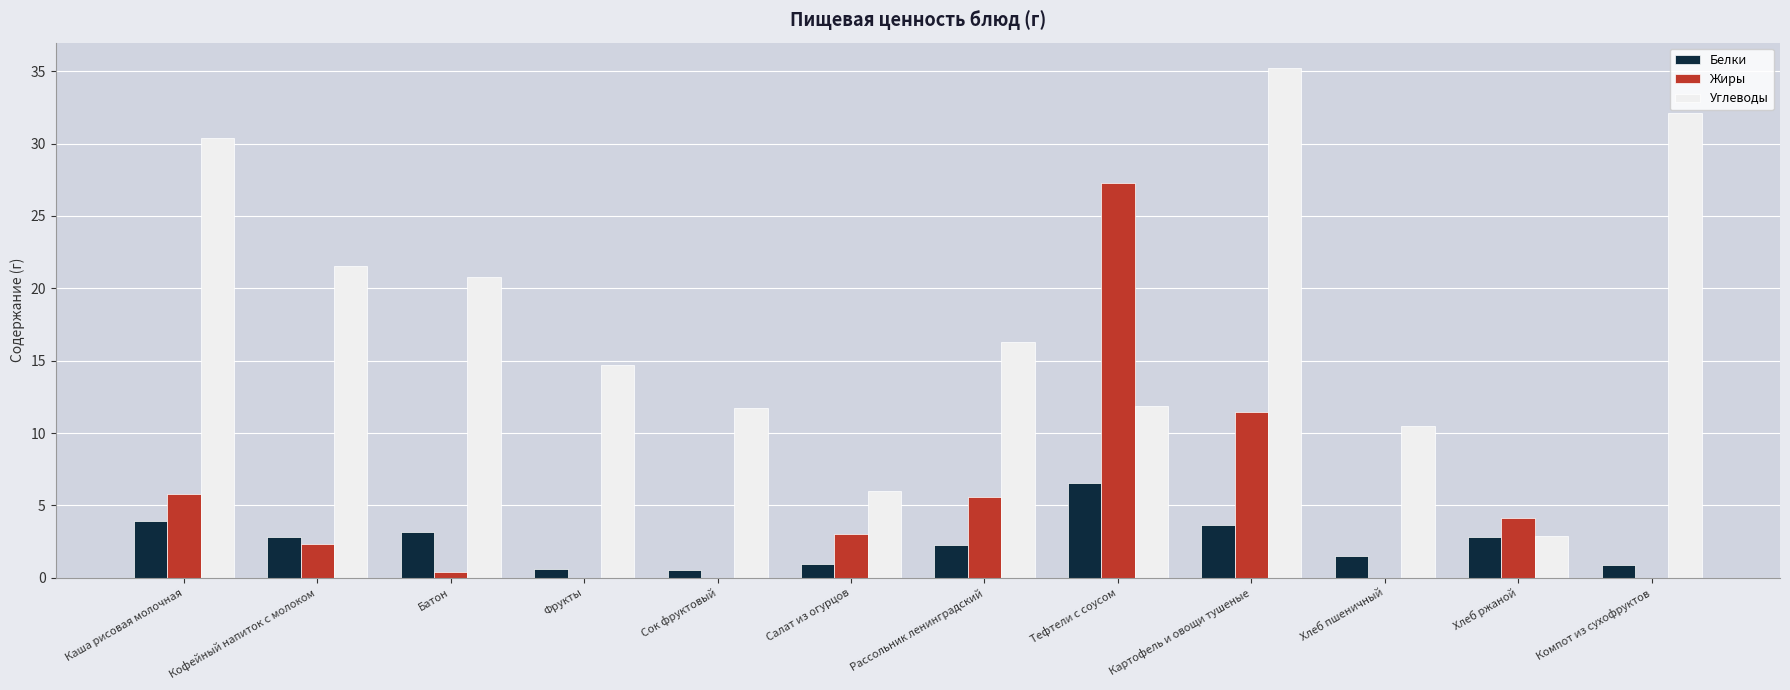

Which series has the widest spread of values?

Углеводы